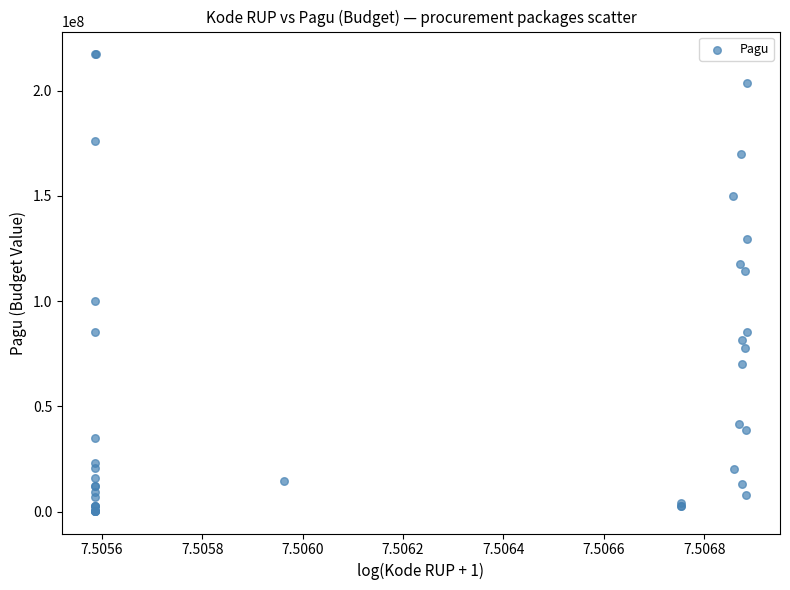

What Y value in the scatter plot is closest to 108830000?

114296000